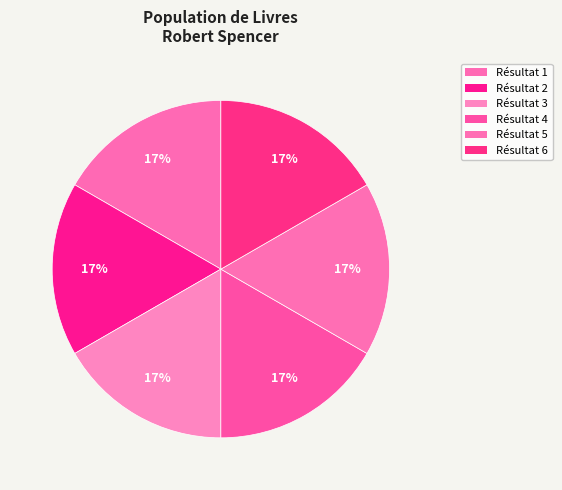

Which category has the biggest portion of the pie?

3